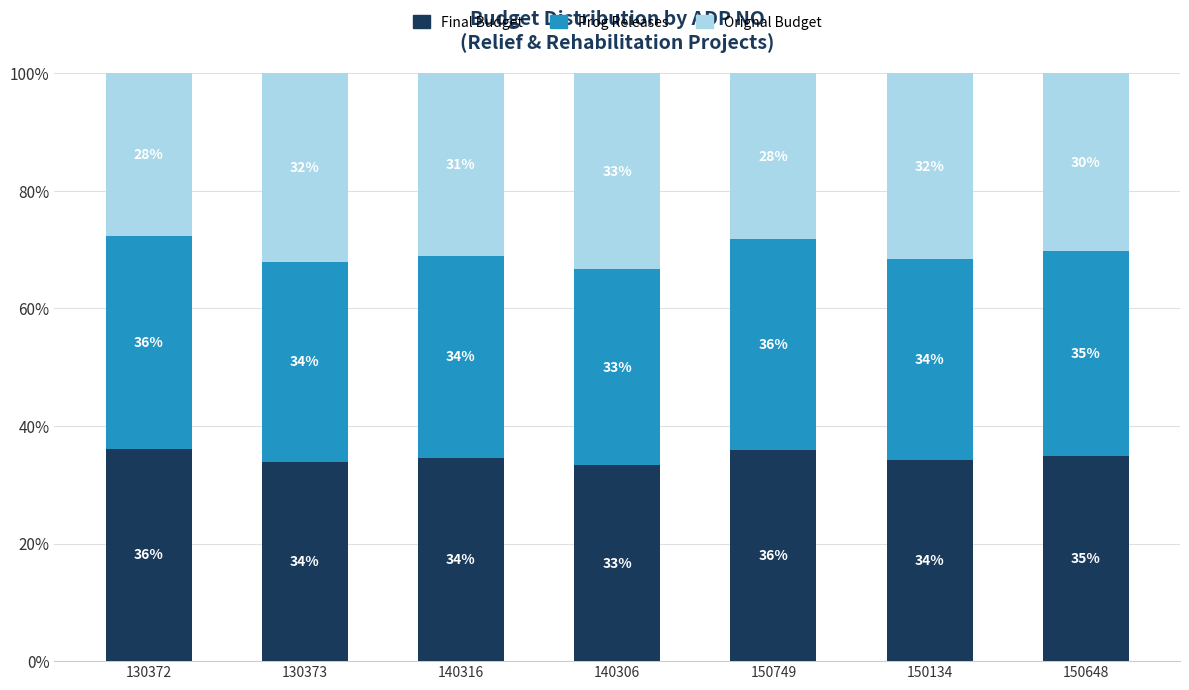

Where is Final Budget nearest to the value 34?

130373